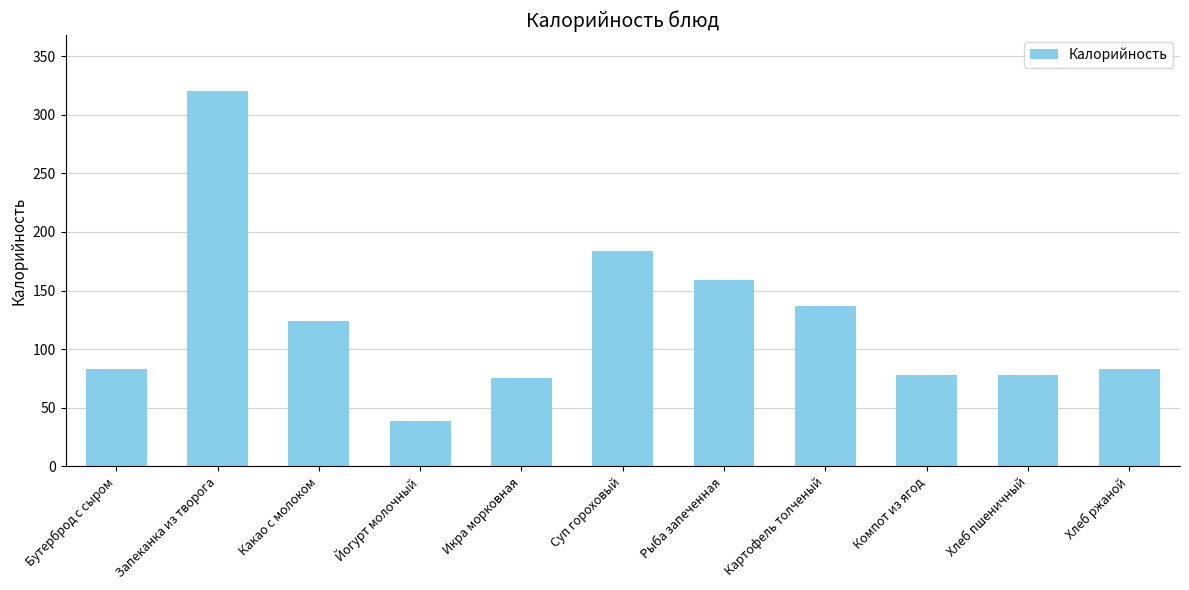

True or false: the data shows 184 at Суп гороховый.

True